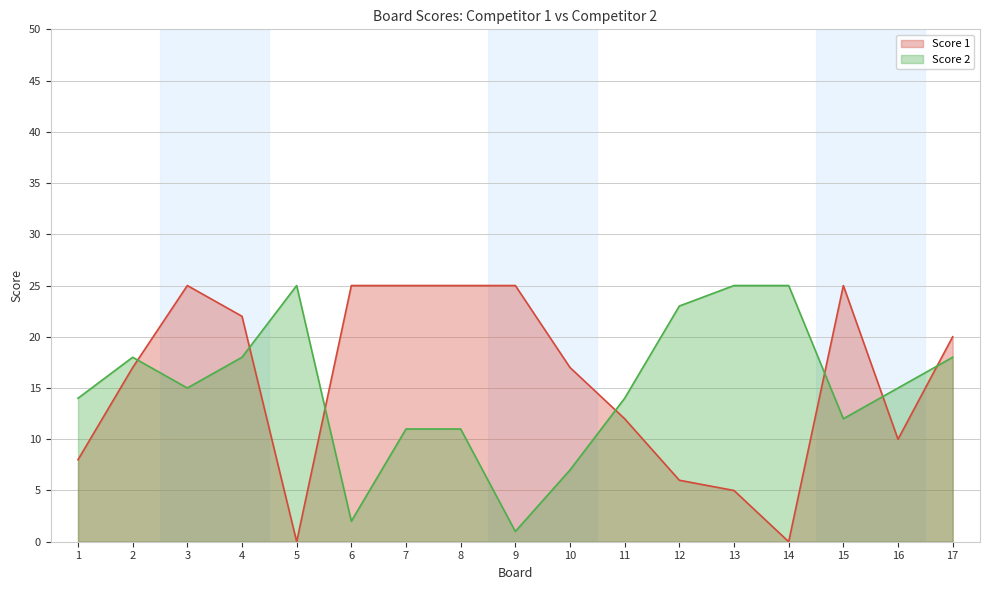

At which category is the sum across all series the highest?

3